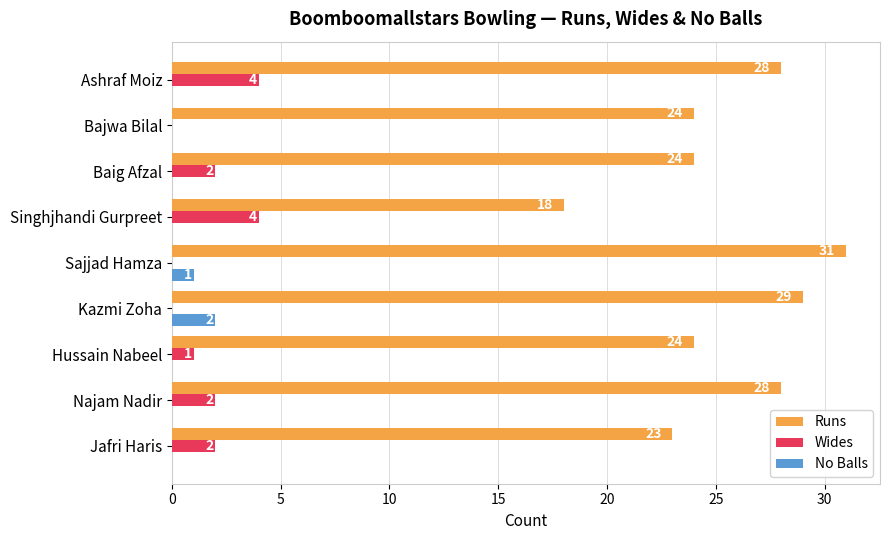

How many data points does each series have?

9